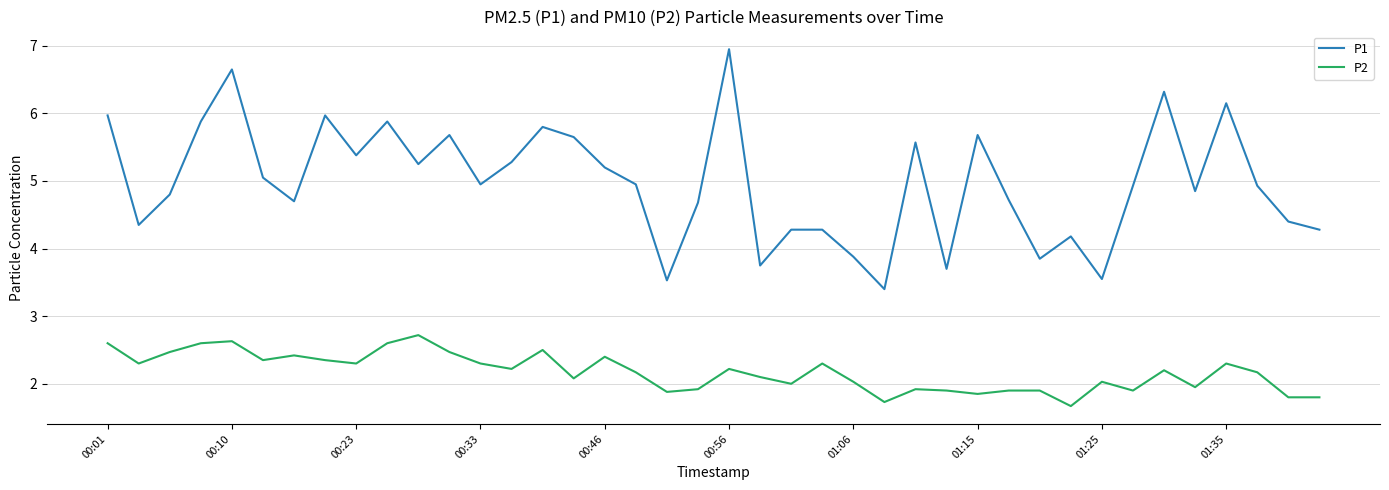

How many categories are shown in the chart?

40